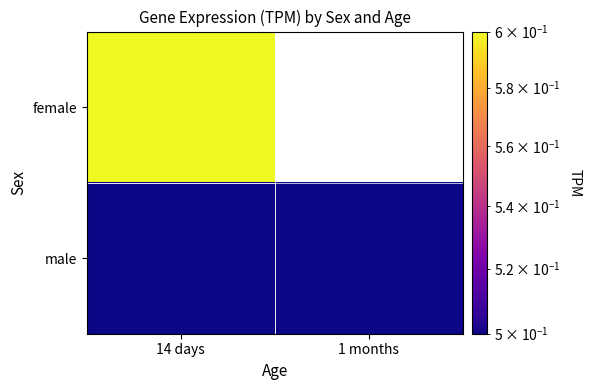

Between 14 days and 1 months, which is larger?

1 months